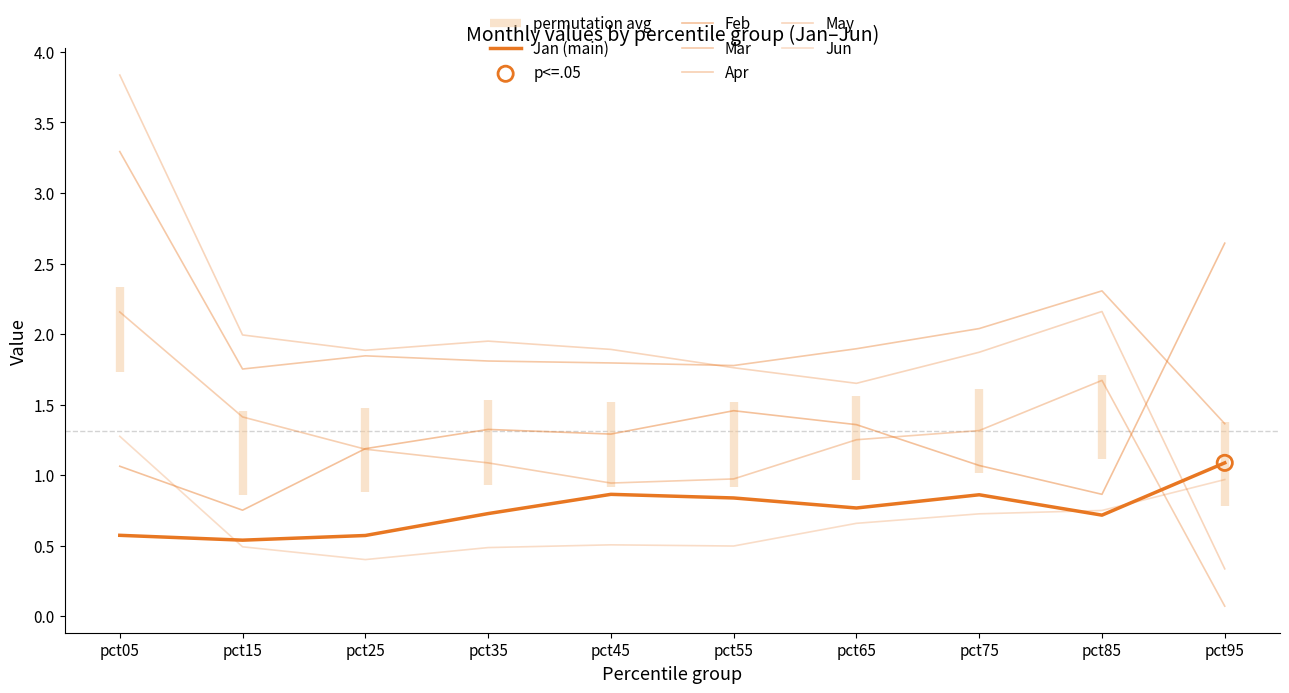

At which category is the sum across all series the highest?

pct05